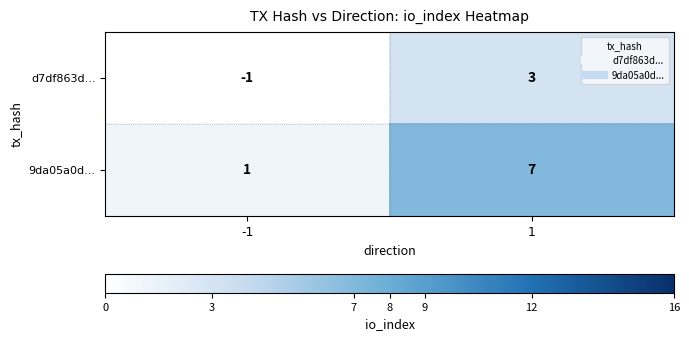

What is the difference between the maximum and minimum values in the d7df863d... series?

4